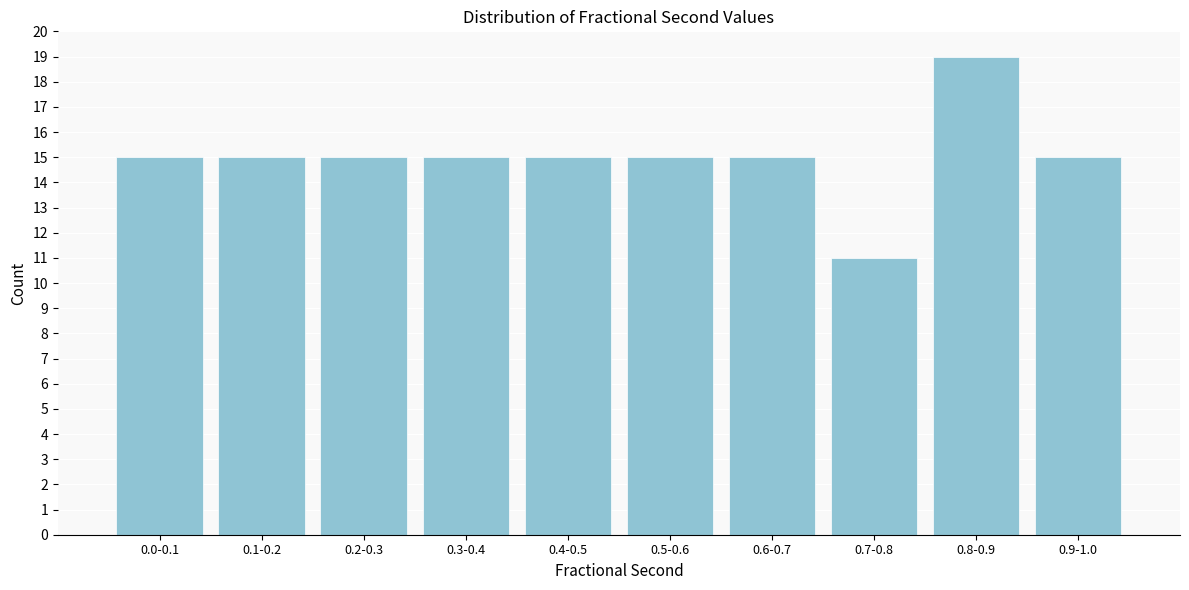

Reading left to right, what are all the values shown in this chart?

0.0-0.1=15	0.1-0.2=15	0.2-0.3=15	0.3-0.4=15	0.4-0.5=15	0.5-0.6=15	0.6-0.7=15	0.7-0.8=11	0.8-0.9=19	0.9-1.0=15